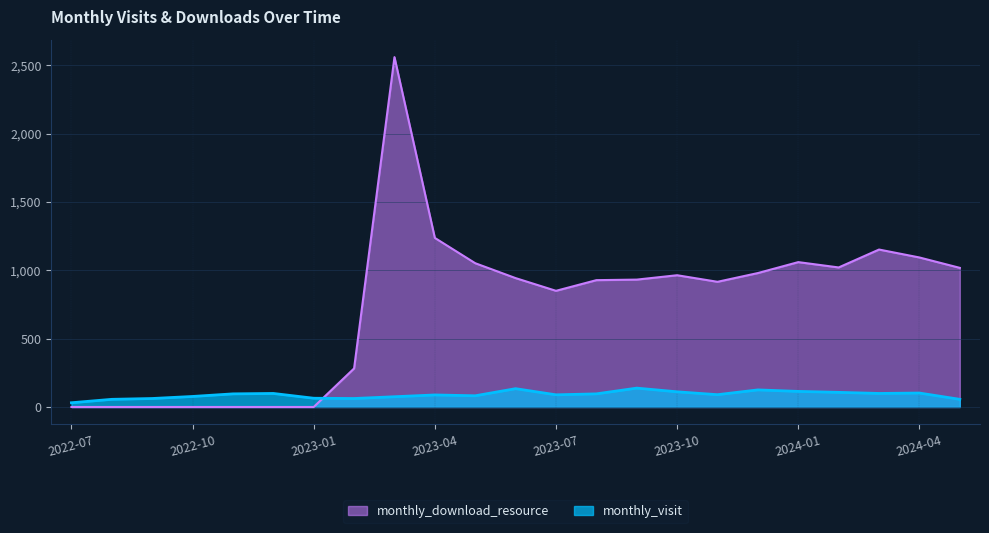

In monthly_download_resource, how many points are lower than both neighbors (excluding endpoints)?

3